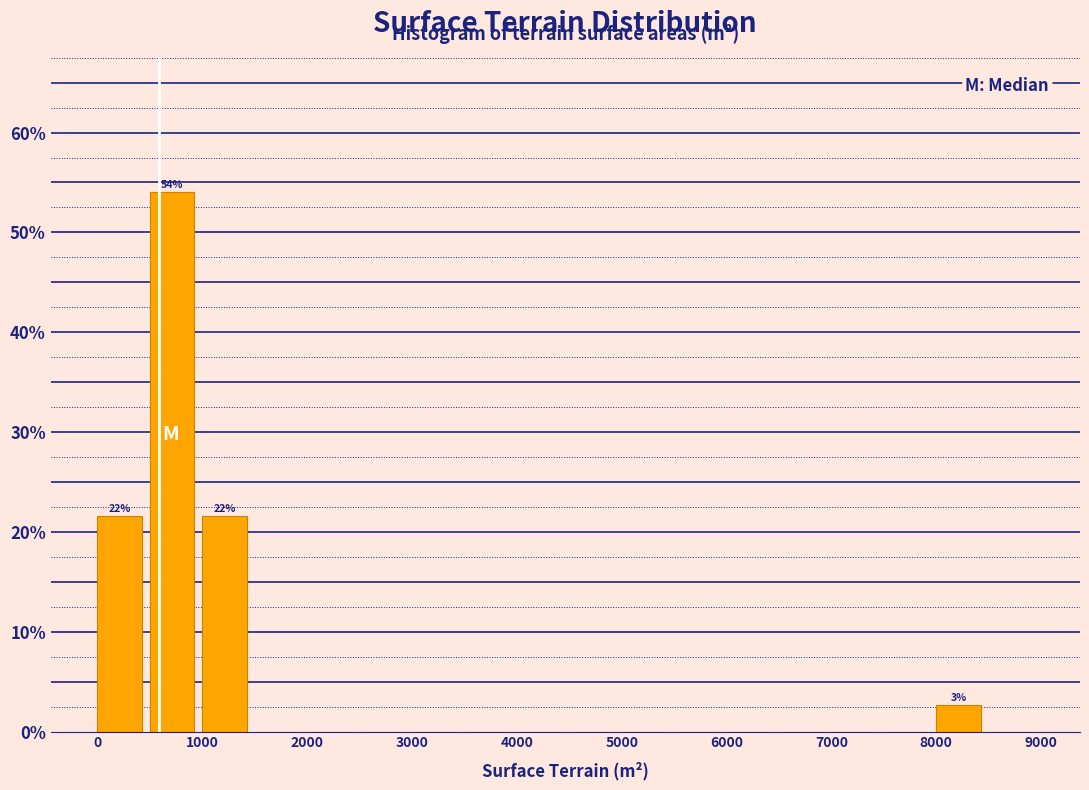

Which range on the x-axis has the tallest bar?

500 to 1000